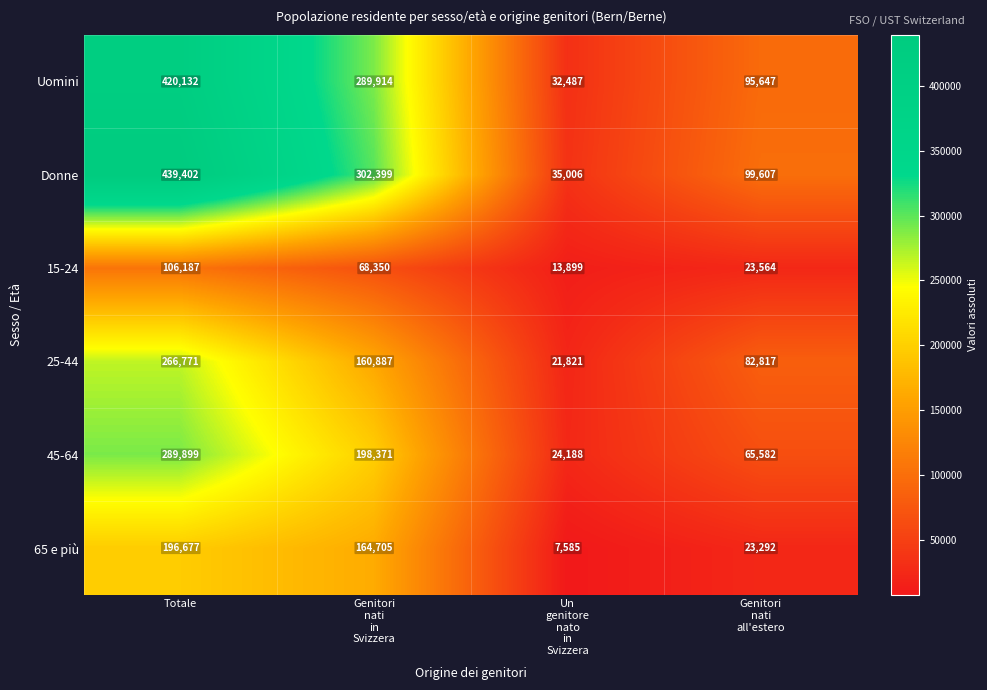

At which category does the chart reach its peak across all series?

Totale